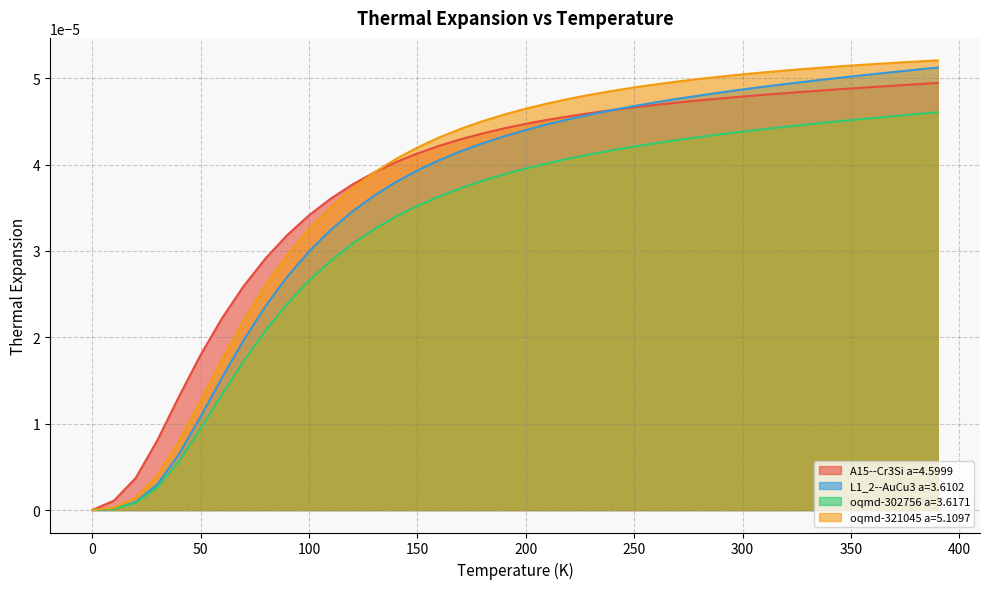

Reading left to right, what are all the values shown in this chart?

A15--Cr3Si a=4.5999: 0.0	0.0	0.0	0.0	0.0	0.0	0.0	0.0	0.0	0.0	0.0	0.0	0.0	0.0	0.0	0.0	0.0	0.0	0.0	0.0	0.0	0.0	0.0	0.0	0.0	0.0	0.0	0.0	0.0	0.0	0.0	0.0	0.0	0.0	0.0	0.0	0.0	0.0	0.0	0.0
L1_2--AuCu3 a=3.6102: 0.0	0.0	0.0	0.0	0.0	0.0	0.0	0.0	0.0	0.0	0.0	0.0	0.0	0.0	0.0	0.0	0.0	0.0	0.0	0.0	0.0	0.0	0.0	0.0	0.0	0.0	0.0	0.0	0.0	0.0	0.0	0.0	0.0	0.0	0.0	0.0	0.0	0.0	0.0	0.0
oqmd-302756 a=3.6171: 0.0	0.0	0.0	0.0	0.0	0.0	0.0	0.0	0.0	0.0	0.0	0.0	0.0	0.0	0.0	0.0	0.0	0.0	0.0	0.0	0.0	0.0	0.0	0.0	0.0	0.0	0.0	0.0	0.0	0.0	0.0	0.0	0.0	0.0	0.0	0.0	0.0	0.0	0.0	0.0
oqmd-321045 a=5.1097: 0.0	0.0	0.0	0.0	0.0	0.0	0.0	0.0	0.0	0.0	0.0	0.0	0.0	0.0	0.0	0.0	0.0	0.0	0.0	0.0	0.0	0.0	0.0	0.0	0.0	0.0	0.0	0.0	0.0	0.0	0.0	0.0	0.0	0.0	0.0	0.0	0.0	0.0	0.0	0.0